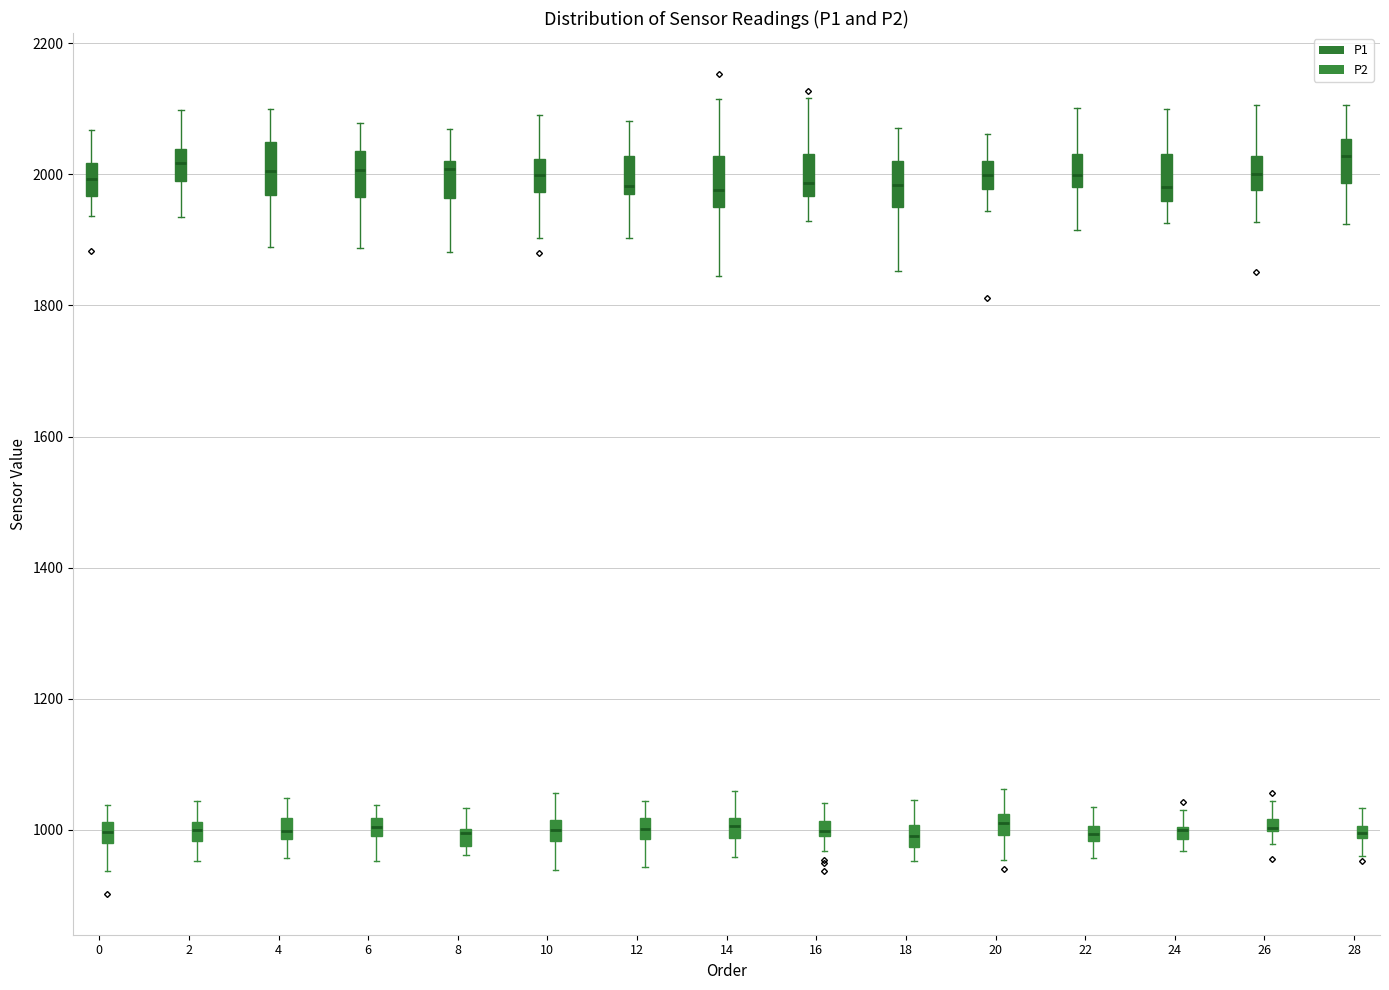

Where is the upper edge of the box for 24 (P2) on the y-axis? The values are not printed on the chart, so give them approximately, as read against the axis.

1000